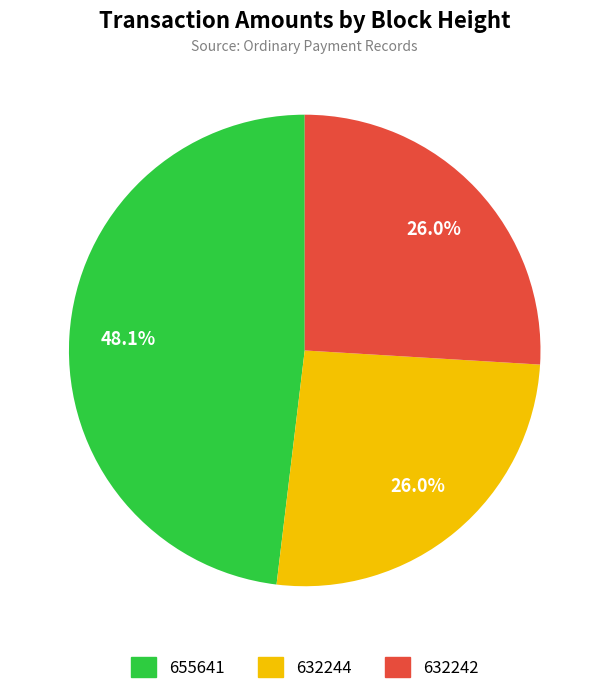

What percentage is the 632244 slice, to the nearest percent?

26%